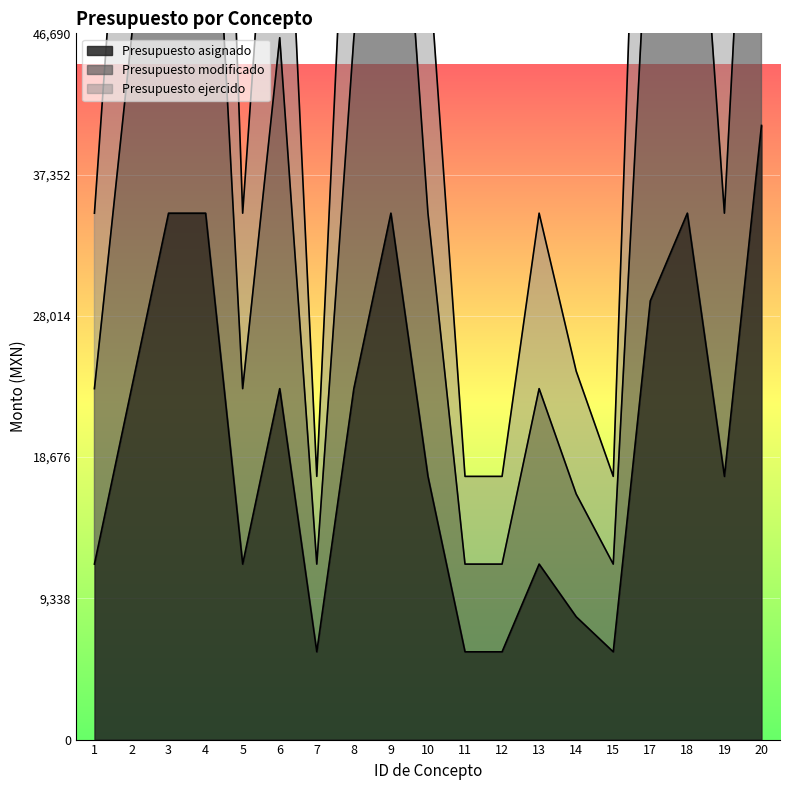

True or false: Presupuesto asignado has more than 0 interior local peaks.

True